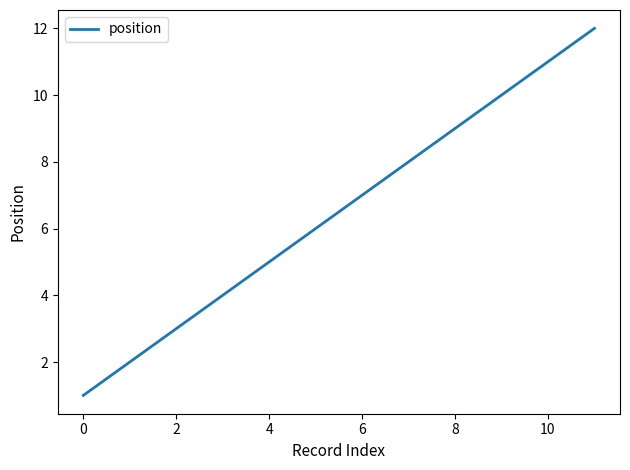

What is the difference between the maximum and minimum values?

11